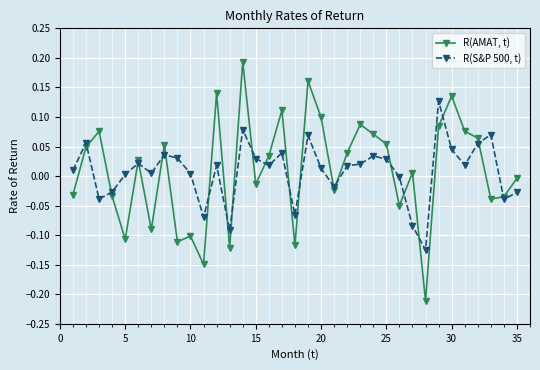

List the series in order of their peak value, highest first.

R(AMAT, t), R(S&P 500, t)